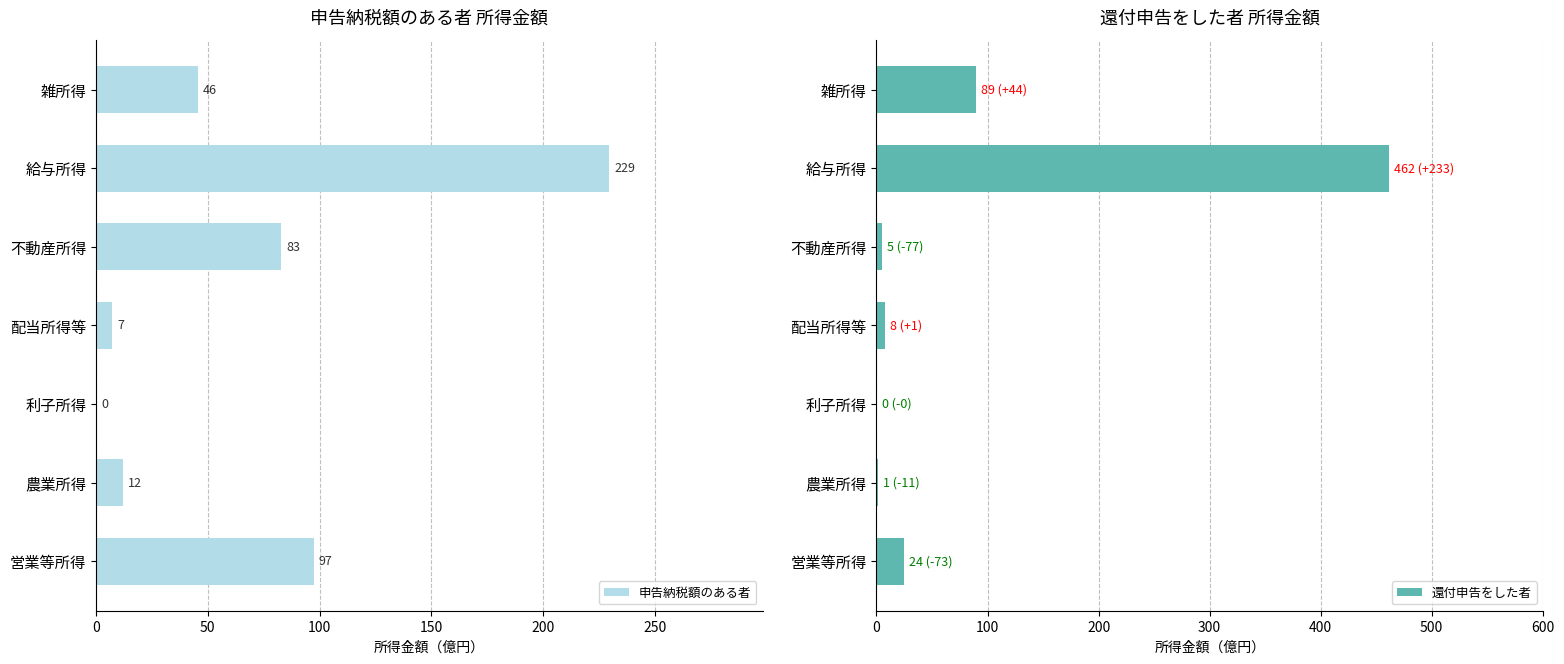

What is the maximum value shown in the chart?

461.9